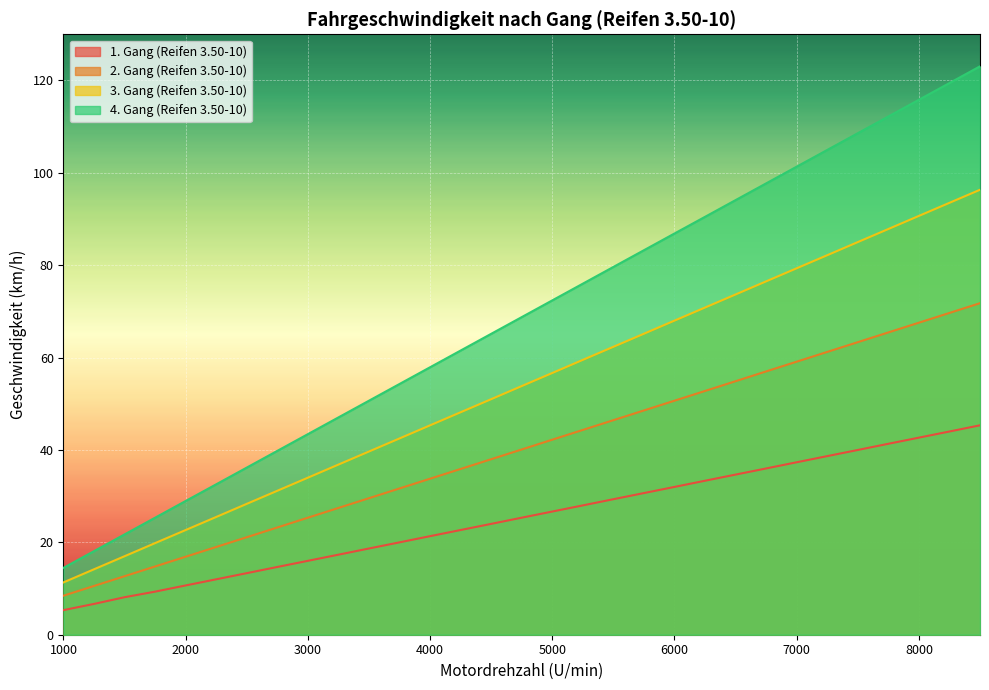

List the labels in order of 1. Gang (Reifen 3.50-10) value, smallest first.

1000, 1250, 1500, 1750, 2000, 2250, 2500, 2750, 3000, 3250, 3500, 3750, 4000, 4250, 4500, 4750, 5000, 5250, 5500, 5750, 6000, 6250, 6500, 6750, 7000, 7250, 7500, 7750, 8000, 8250, 8500